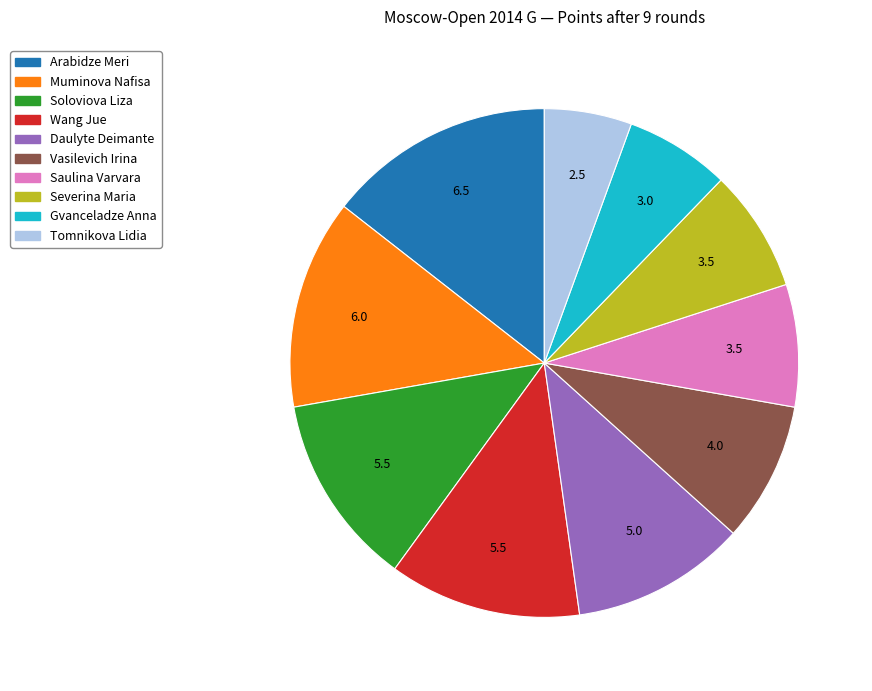

Is there any slice that represents more than half of the pie?

No